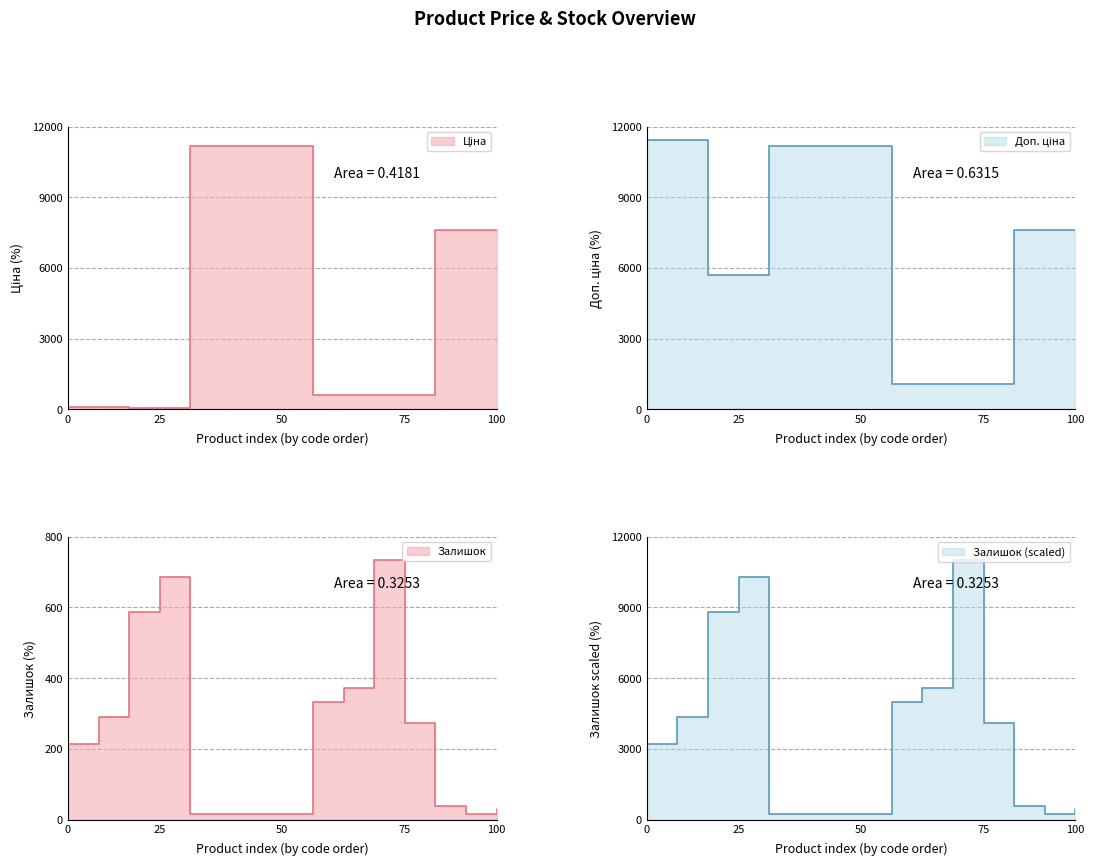

How many values in the Залишок series exceed 214?

7